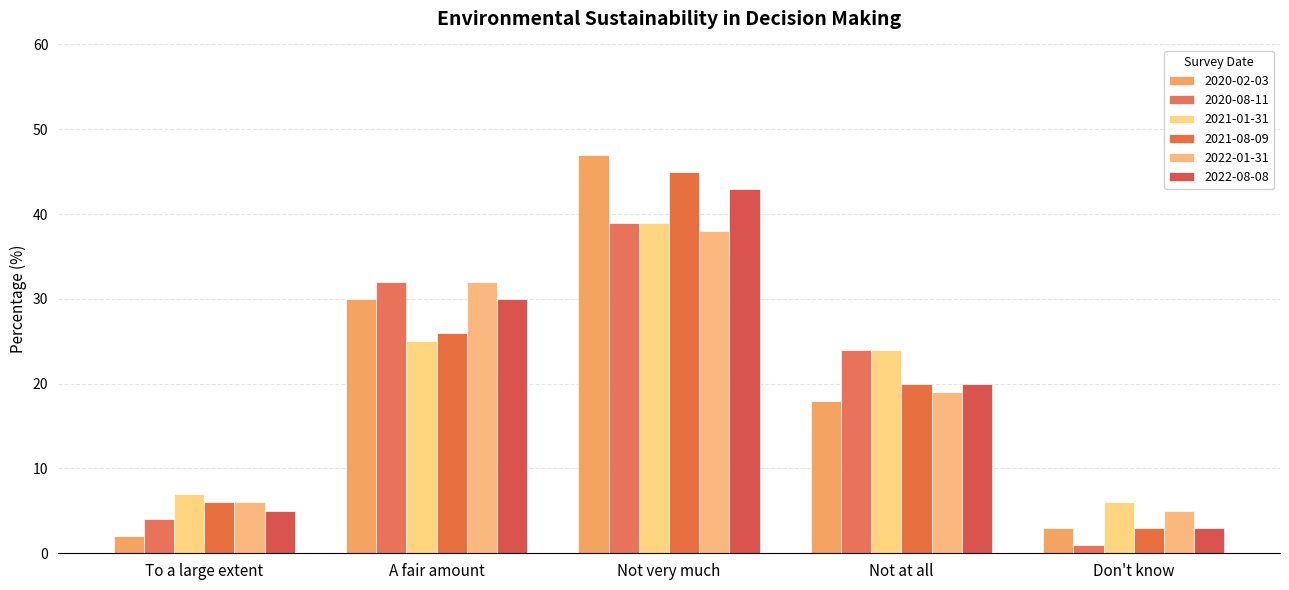

Where does the 2022-08-08 series first go above 20?

A fair amount